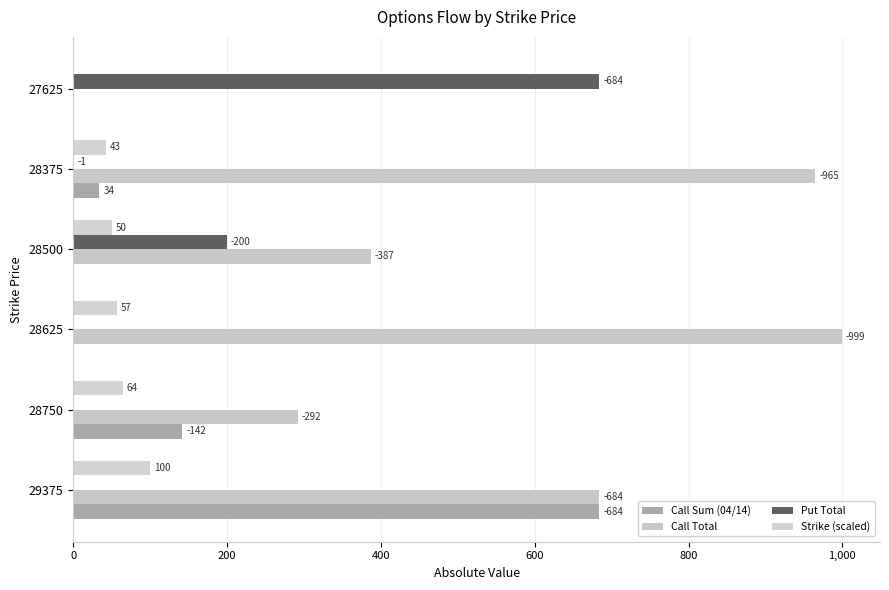

What is the average value of the Put Total series?

147.5